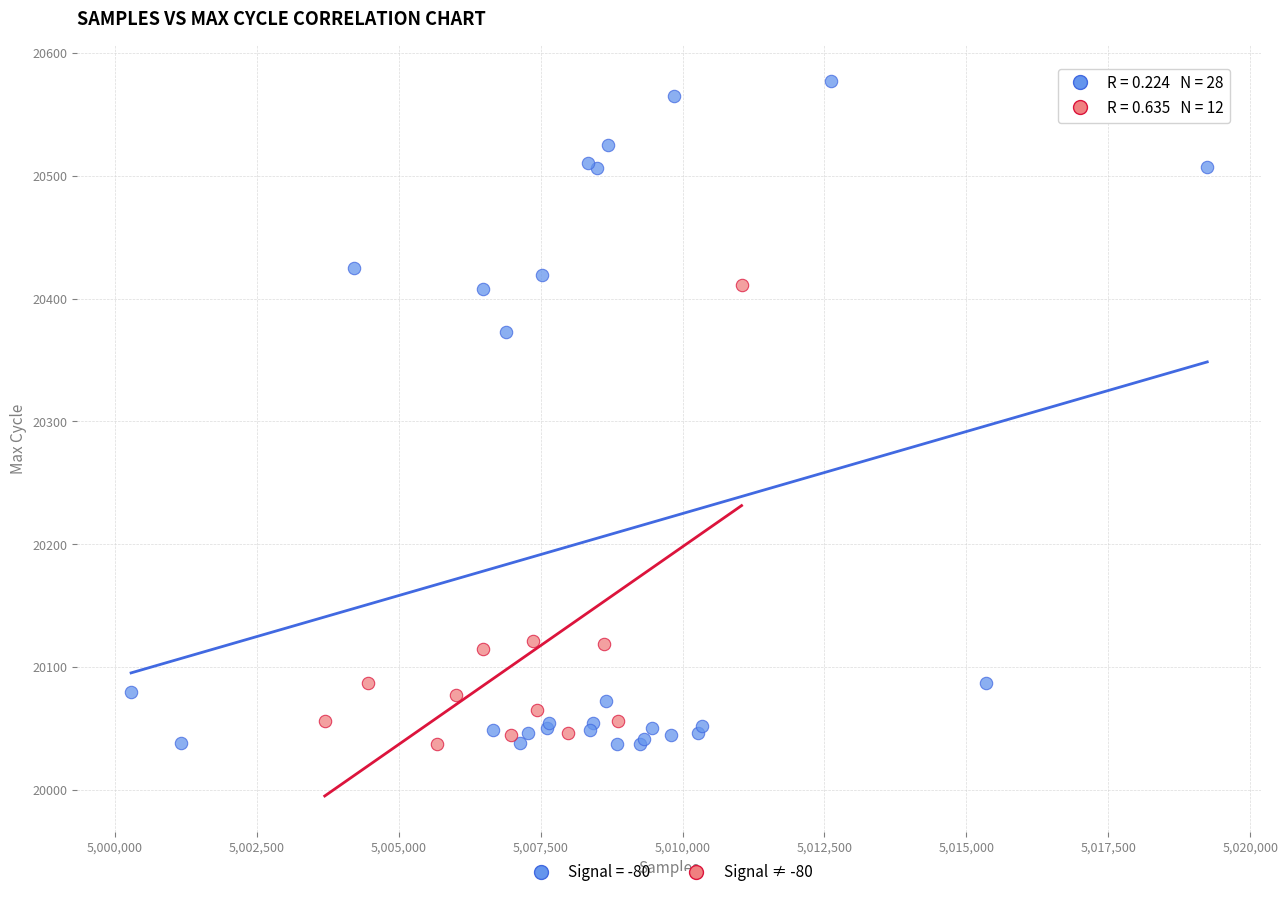

Which series has the largest Y range (max minus min)?

Signal = -80